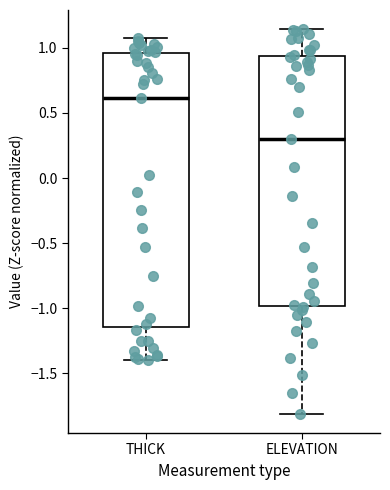

Which box's median line is the lowest?

ELEVATION